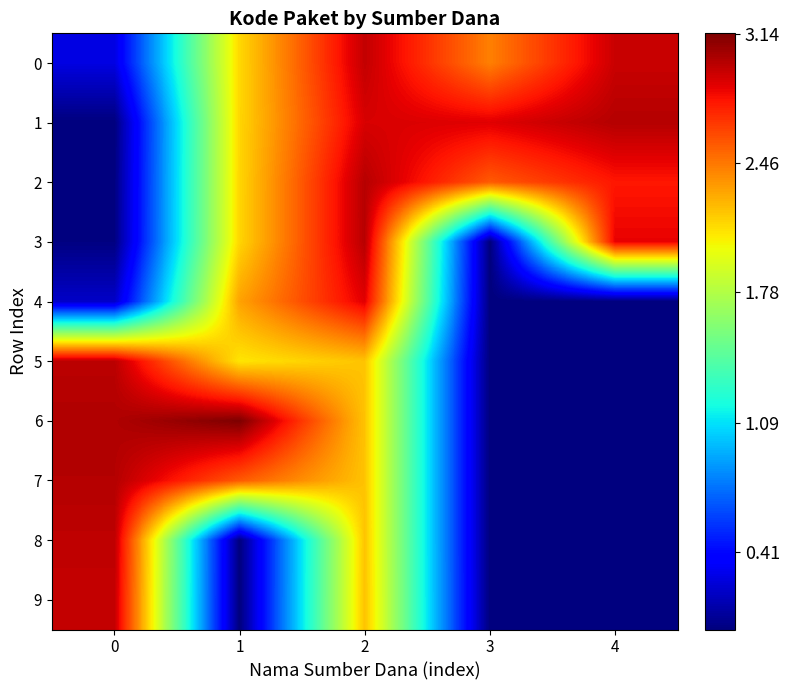

Reading left to right, what are all the values shown in this chart?

0: 0=0.3	1=2.1	2=3.0	3=2.4	4=2.9
1: 0=0.0	1=2.1	2=2.9	3=2.9	4=3.0
2: 0=0.0	1=2.1	2=3.0	3=2.6	4=2.8
3: 0=0.0	1=2.1	2=3.0	3=0.0	4=2.9
4: 0=0.2	1=2.3	2=2.9	3=0.0	4=0.0
5: 0=3.0	1=2.1	2=2.2	3=0.0	4=0.0
6: 0=3.0	1=3.1	2=2.2	3=0.0	4=0.0
7: 0=3.0	1=2.6	2=2.2	3=0.0	4=0.0
8: 0=3.0	1=0.0	2=2.2	3=0.0	4=0.0
9: 0=2.9	1=0.0	2=2.2	3=0.0	4=0.0